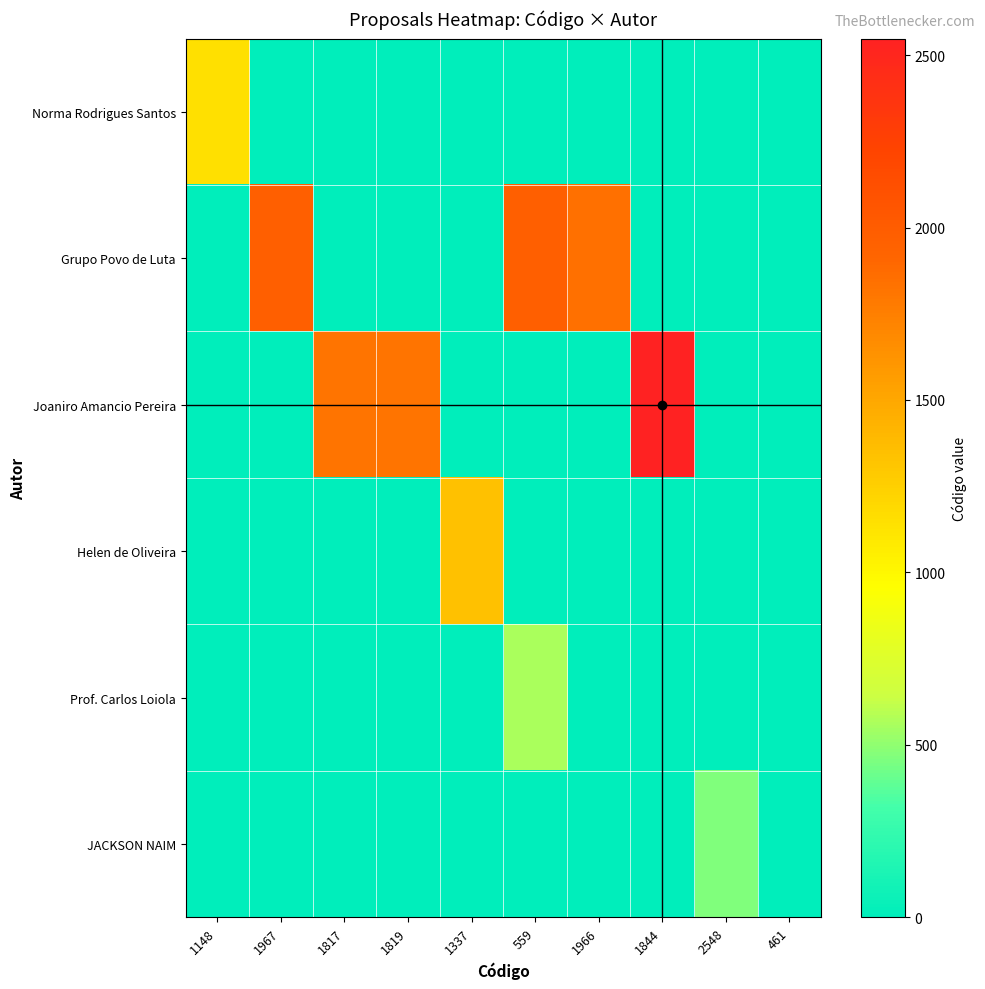

Rank the series by their maximum value, from lowest to highest.

JACKSON NAIM, Prof. Carlos Loiola, Norma Rodrigues Santos, Helen de Oliveira, Grupo Povo de Luta, Joaniro Amancio Pereira